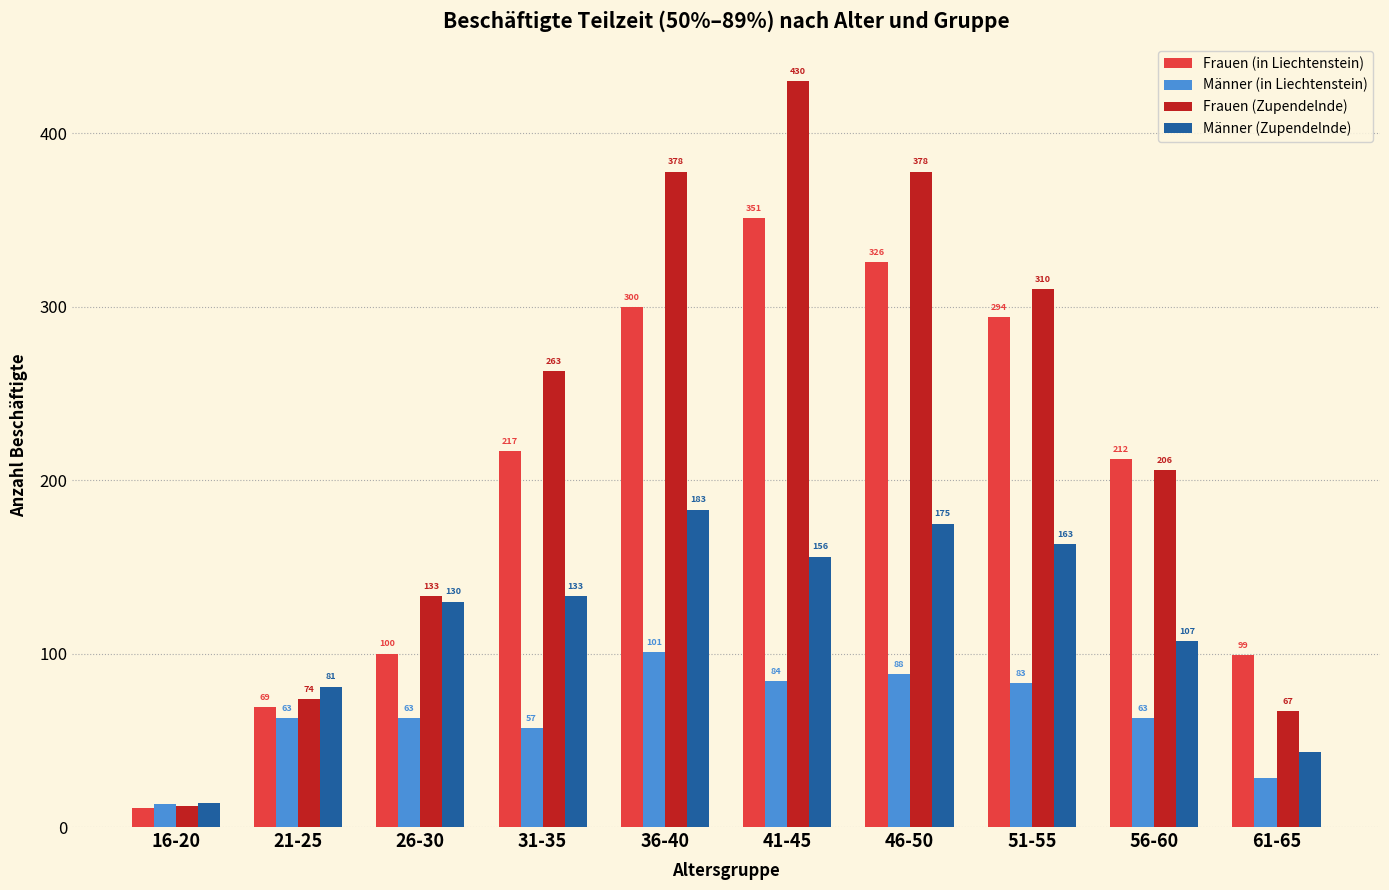

The Männer (Zupendelnde) series shows 107 at 56-60. True or false?

True